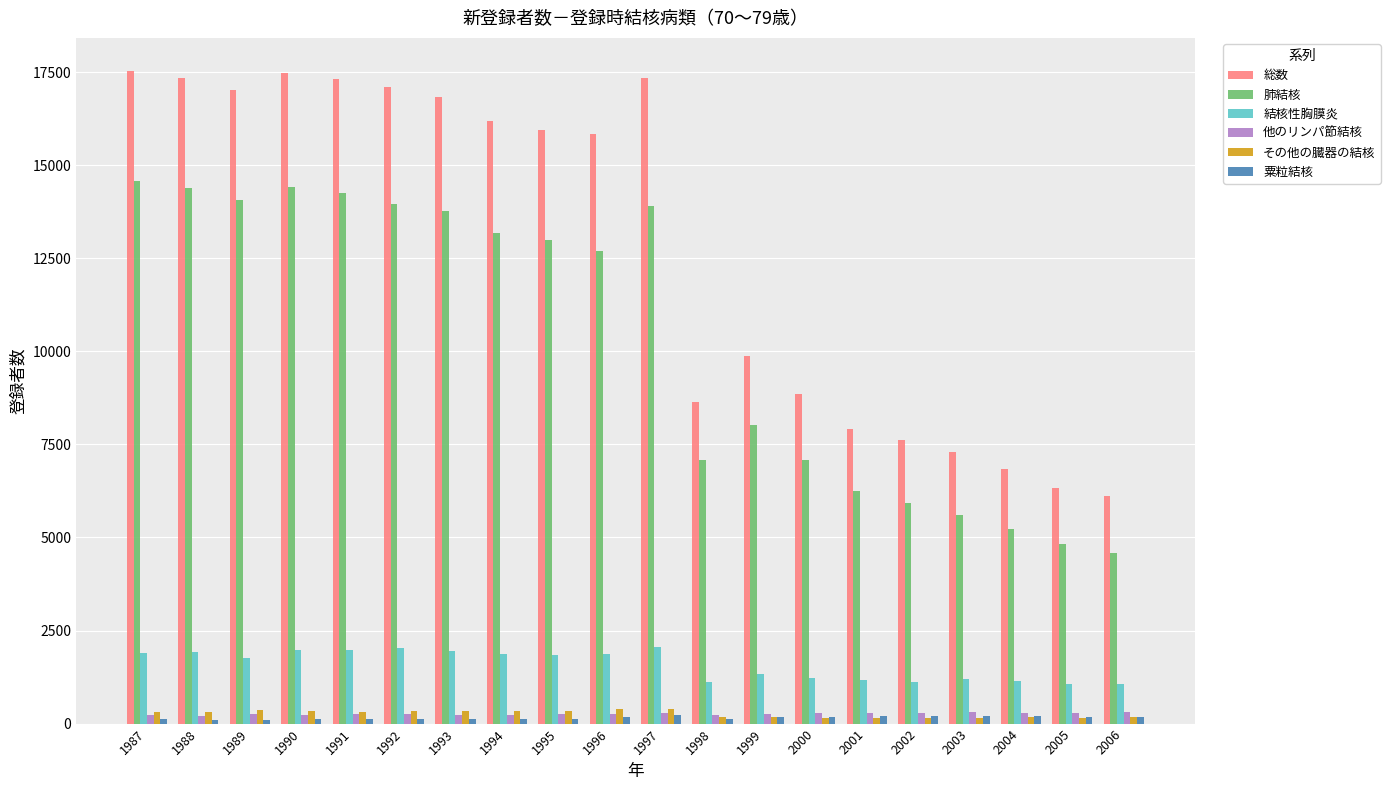

True or false: 結核性胸膜炎 has a value of 1945 at 1993.

True